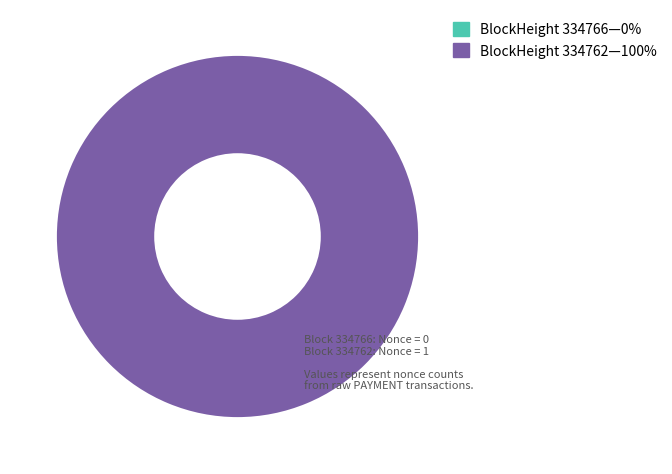

Which slice is the smallest?

334766